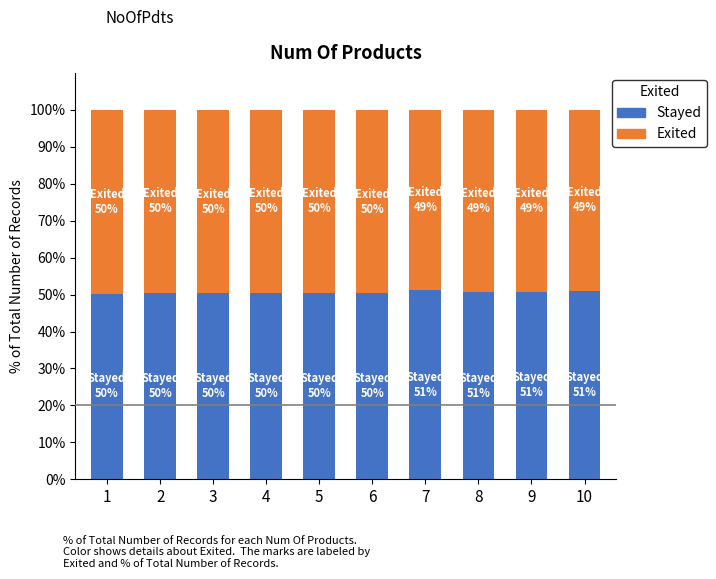

How many data points does each series have?

10